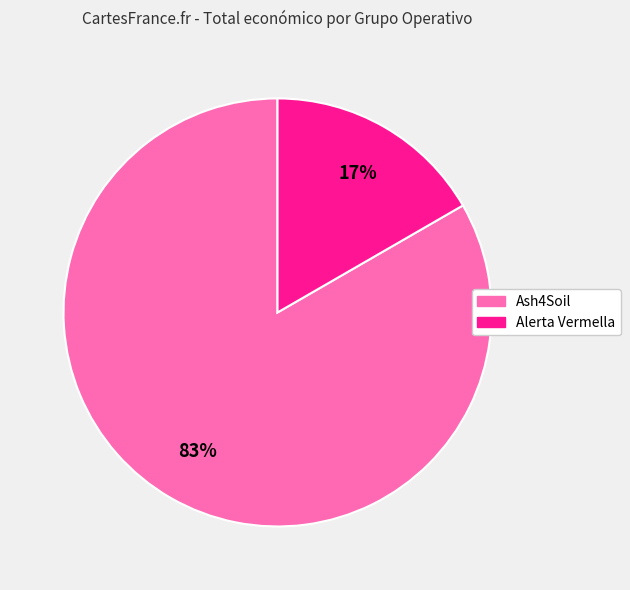

Is there a majority slice in this chart?

Yes